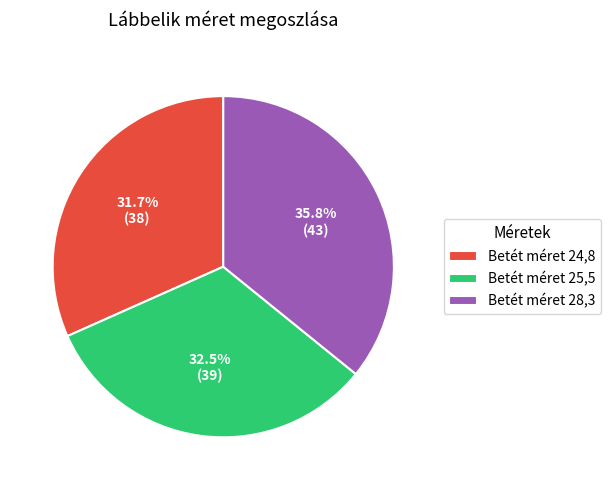

Rank the categories by value from lowest to highest.

Betét méret 24,8, Betét méret 25,5, Betét méret 28,3